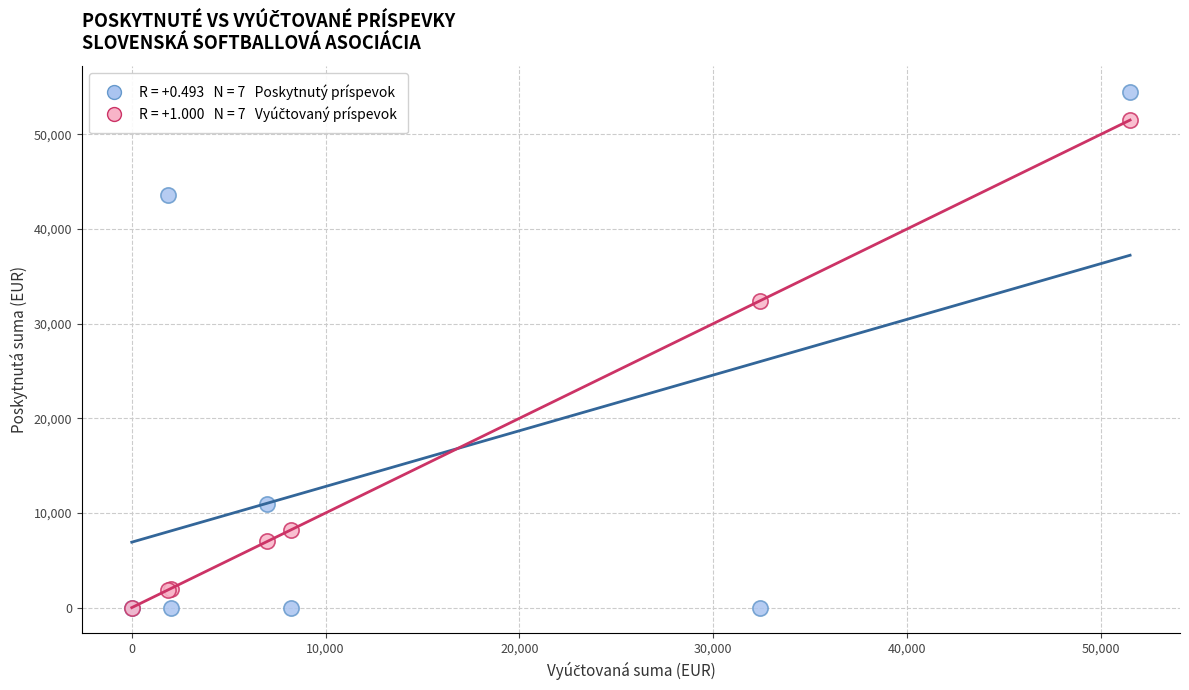

Across all series, what Y value is closest to 27256?

32418.9